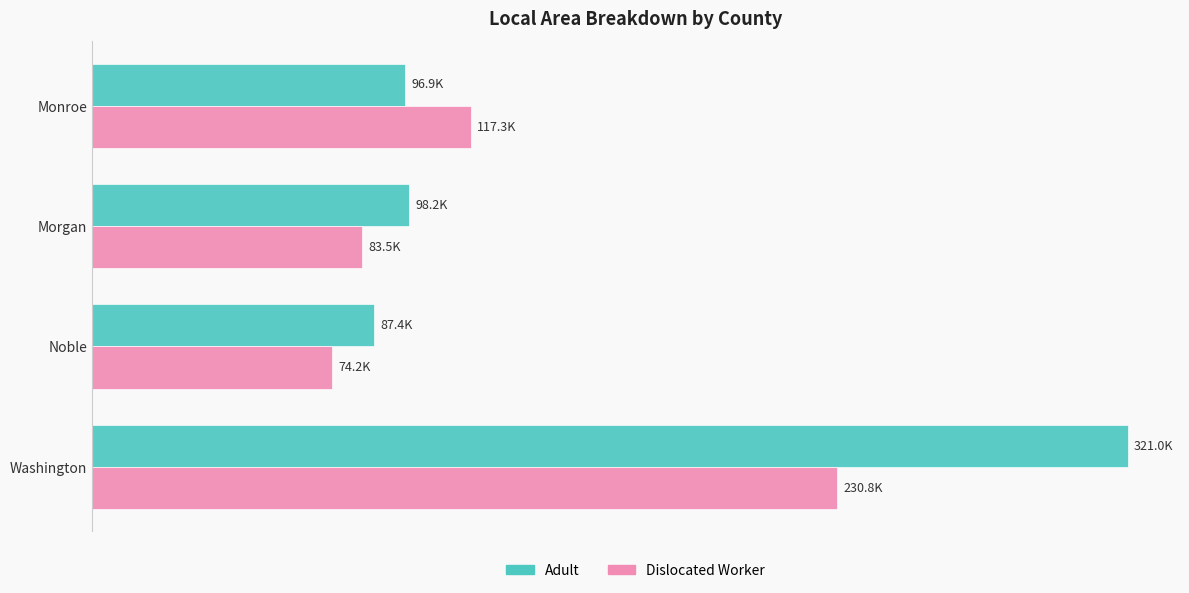

Which category has the highest value across all series?

Washington